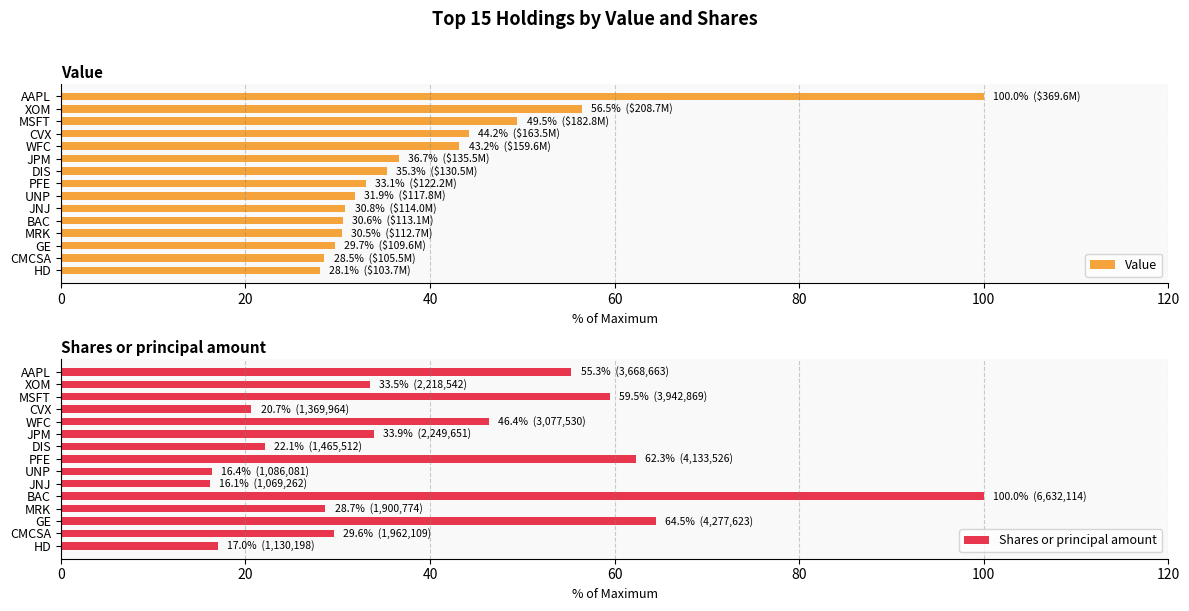

Rank the series by their average value, from highest to lowest.

Value, Shares or principal amount